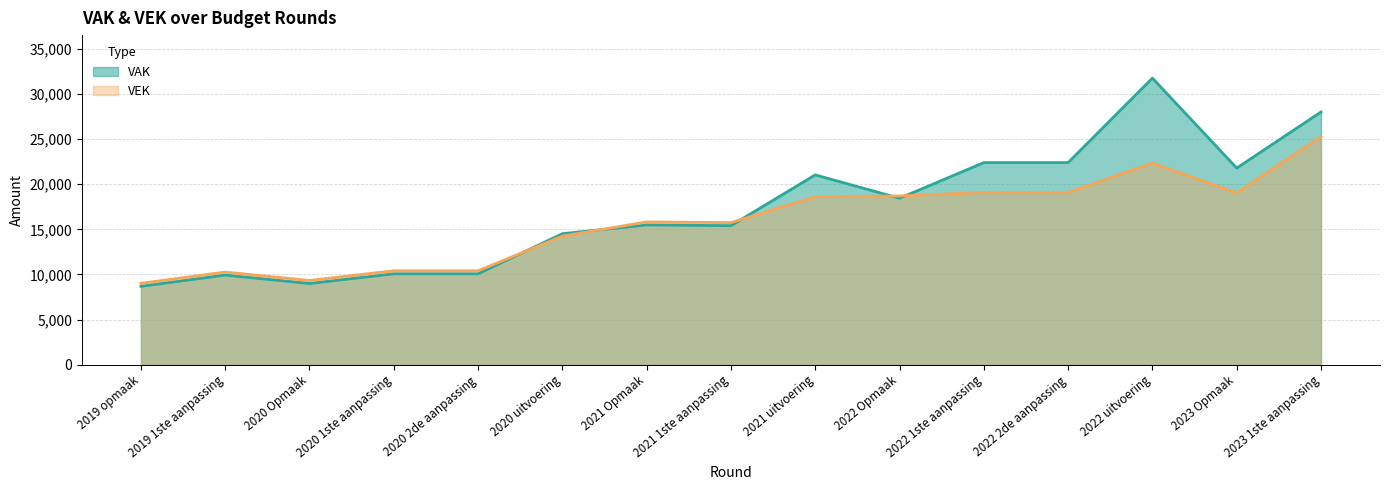

True or false: VAK has a value of 31750 at 2022 uitvoering.

True